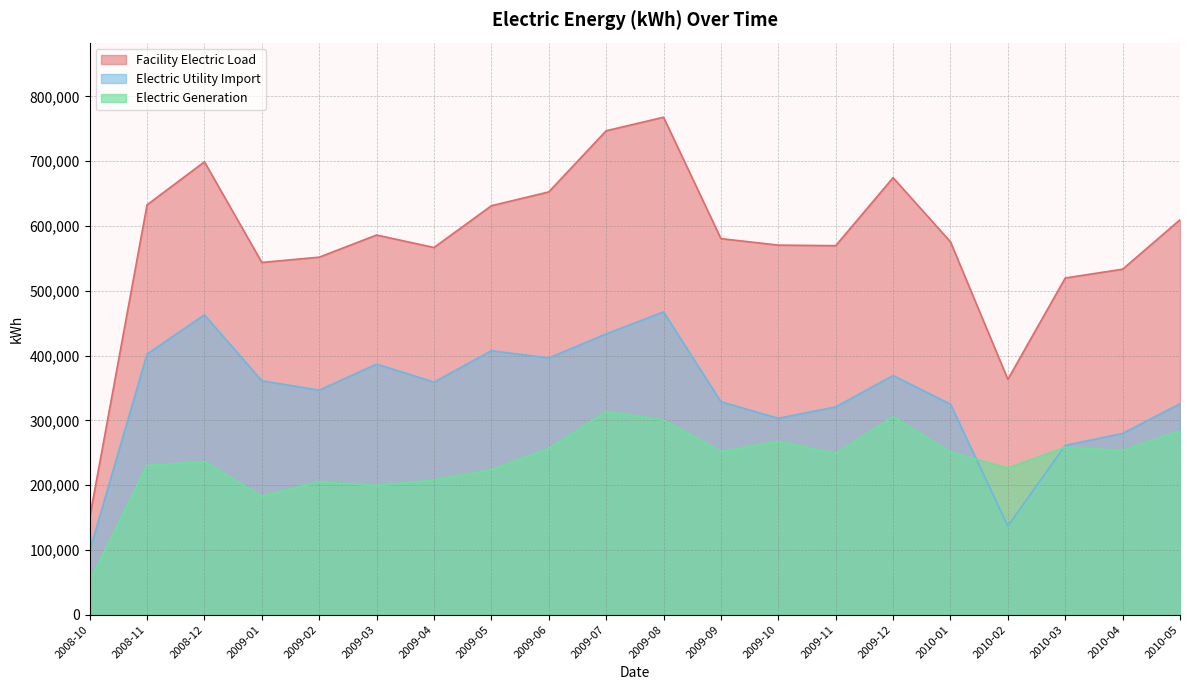

List the series in order of their overall mean, highest first.

Facility Electric Load, Electric Utility Import, Electric Generation